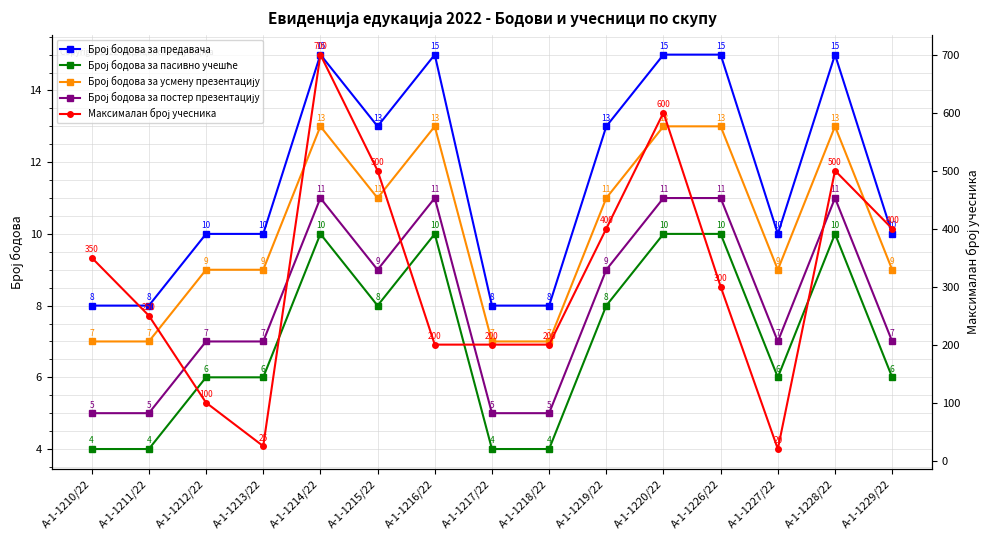

Reading left to right, what are all the values shown in this chart?

Број бодова за предавача: А-1-1210/22=8	А-1-1211/22=8	А-1-1212/22=10	А-1-1213/22=10	А-1-1214/22=15	А-1-1215/22=13	А-1-1216/22=15	А-1-1217/22=8	А-1-1218/22=8	А-1-1219/22=13	А-1-1220/22=15	А-1-1226/22=15	А-1-1227/22=10	А-1-1228/22=15	А-1-1229/22=10
Број бодова за пасивно учешће: А-1-1210/22=4	А-1-1211/22=4	А-1-1212/22=6	А-1-1213/22=6	А-1-1214/22=10	А-1-1215/22=8	А-1-1216/22=10	А-1-1217/22=4	А-1-1218/22=4	А-1-1219/22=8	А-1-1220/22=10	А-1-1226/22=10	А-1-1227/22=6	А-1-1228/22=10	А-1-1229/22=6
Број бодова за усмену презентацију: А-1-1210/22=7	А-1-1211/22=7	А-1-1212/22=9	А-1-1213/22=9	А-1-1214/22=13	А-1-1215/22=11	А-1-1216/22=13	А-1-1217/22=7	А-1-1218/22=7	А-1-1219/22=11	А-1-1220/22=13	А-1-1226/22=13	А-1-1227/22=9	А-1-1228/22=13	А-1-1229/22=9
Број бодова за постер презентацију: А-1-1210/22=5	А-1-1211/22=5	А-1-1212/22=7	А-1-1213/22=7	А-1-1214/22=11	А-1-1215/22=9	А-1-1216/22=11	А-1-1217/22=5	А-1-1218/22=5	А-1-1219/22=9	А-1-1220/22=11	А-1-1226/22=11	А-1-1227/22=7	А-1-1228/22=11	А-1-1229/22=7
Максималан број учесника: А-1-1210/22=350	А-1-1211/22=250	А-1-1212/22=100	А-1-1213/22=25	А-1-1214/22=700	А-1-1215/22=500	А-1-1216/22=200	А-1-1217/22=200	А-1-1218/22=200	А-1-1219/22=400	А-1-1220/22=600	А-1-1226/22=300	А-1-1227/22=20	А-1-1228/22=500	А-1-1229/22=400